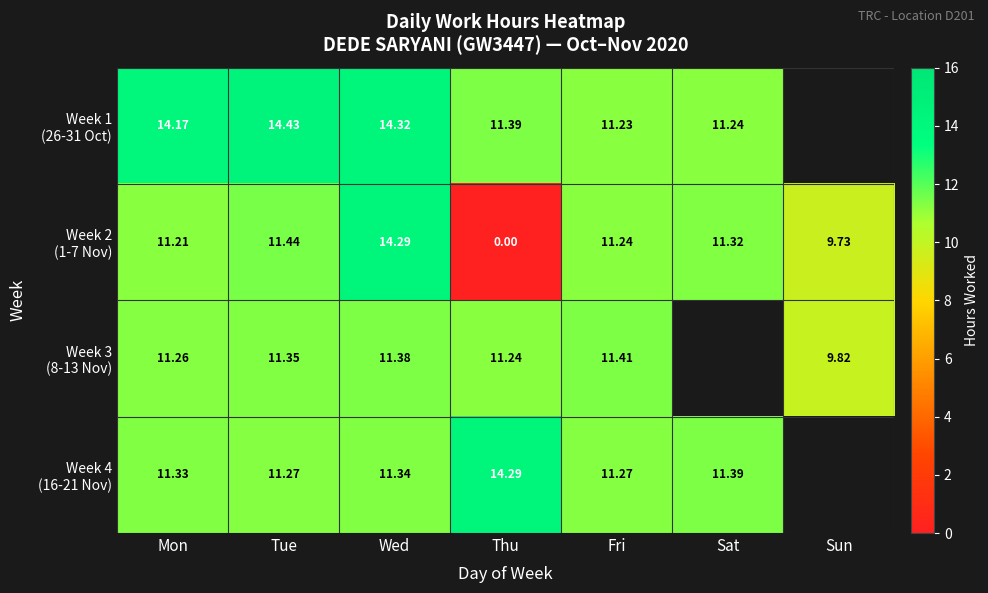

How many data points does each series have?

7